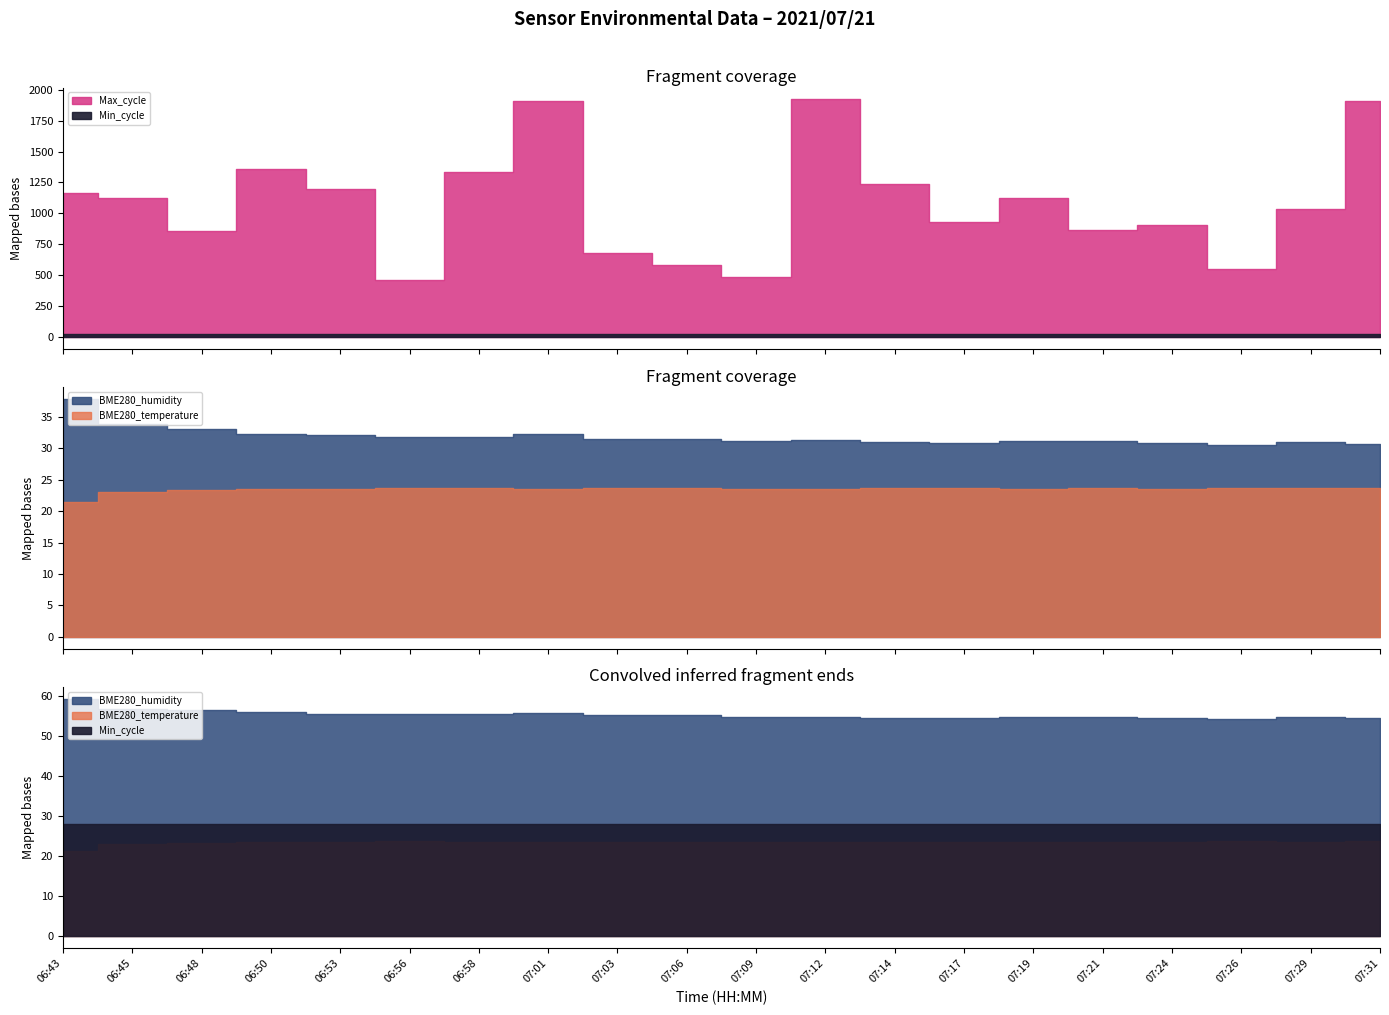

Which label corresponds to the smallest value in the chart?

06:43